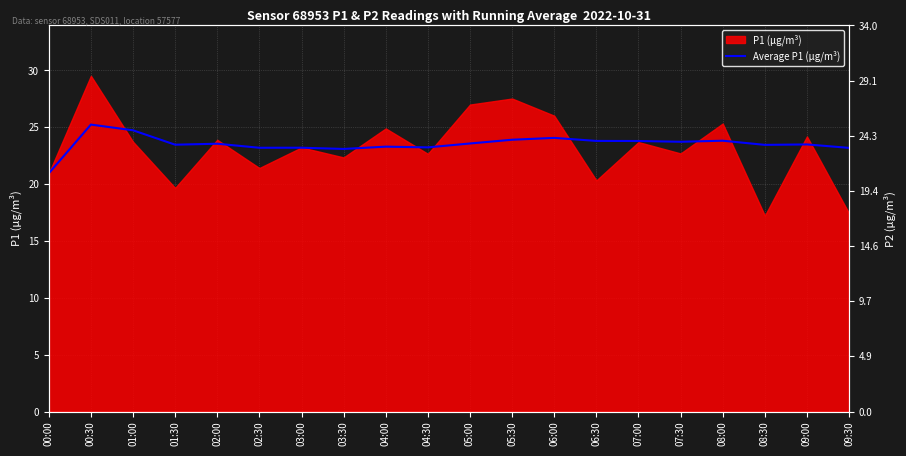

The value at 07:00 is 23.8. True or false?

True